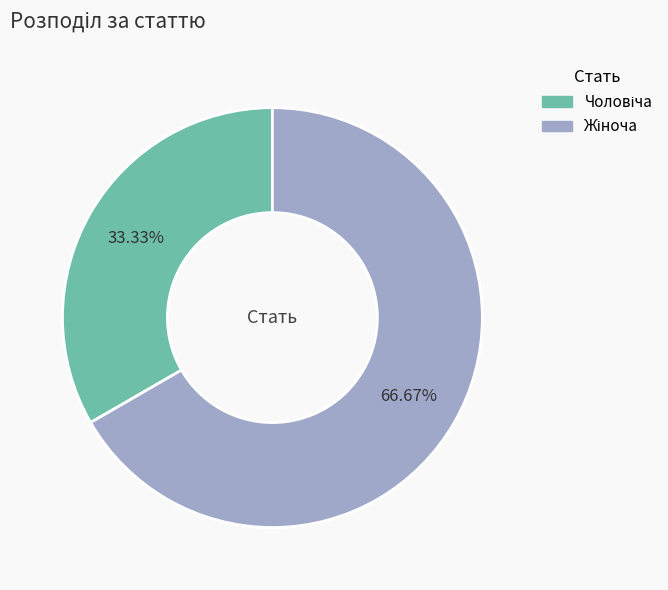

Is there any slice that represents more than half of the pie?

Yes